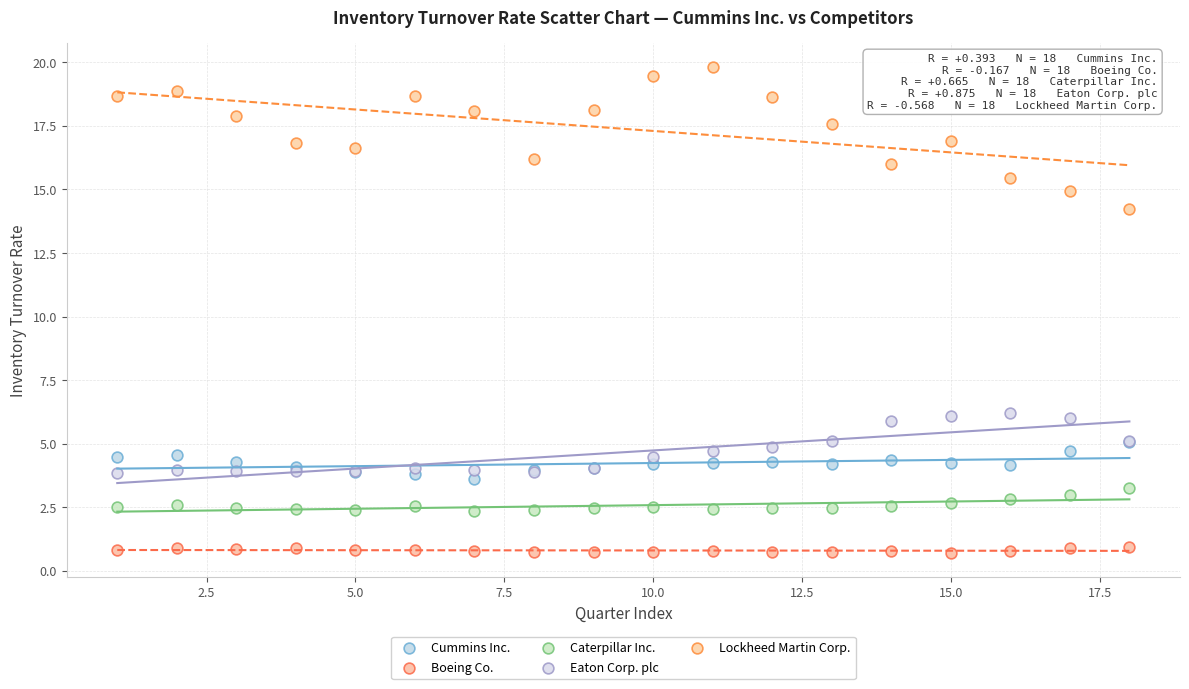

What are all the series names shown in the legend?

Cummins Inc., Boeing Co., Caterpillar Inc., Eaton Corp. plc, Lockheed Martin Corp.